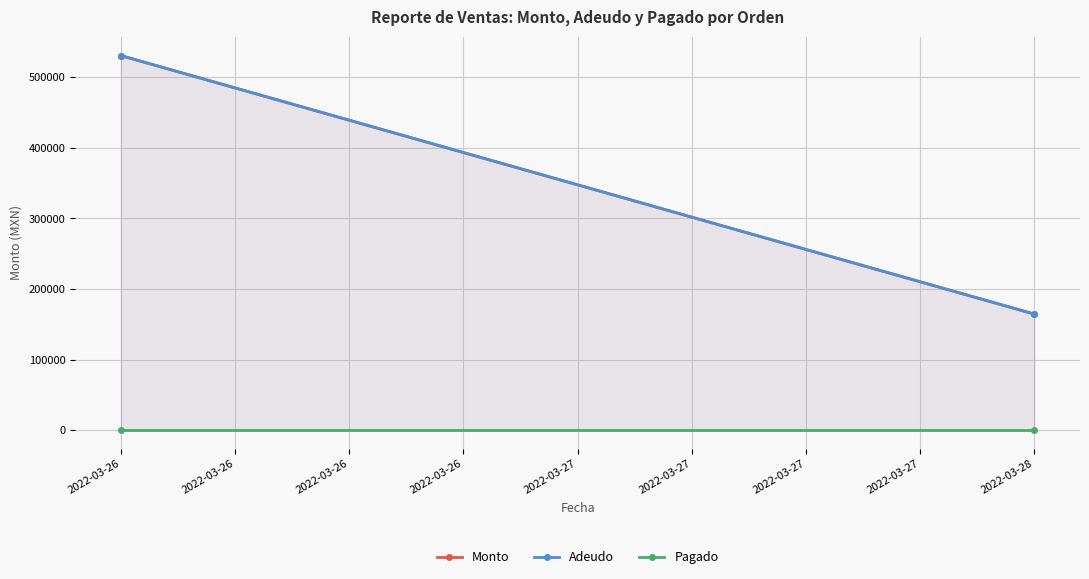

Which category has the lowest value across all series?

2022-03-26